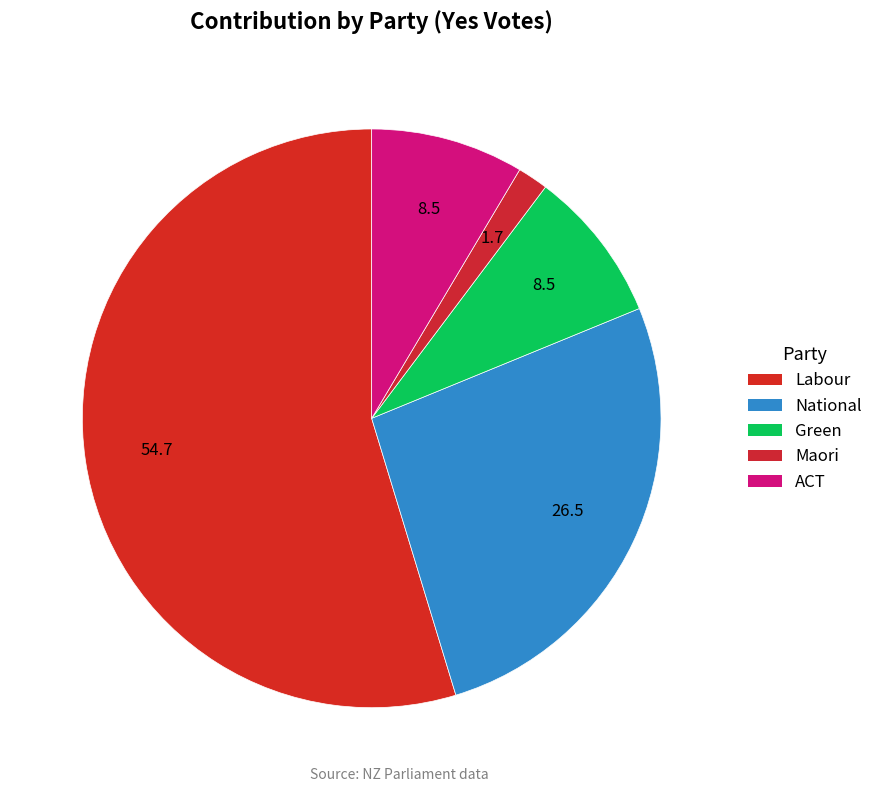

The National slice represents 26% of the pie. True or false?

True